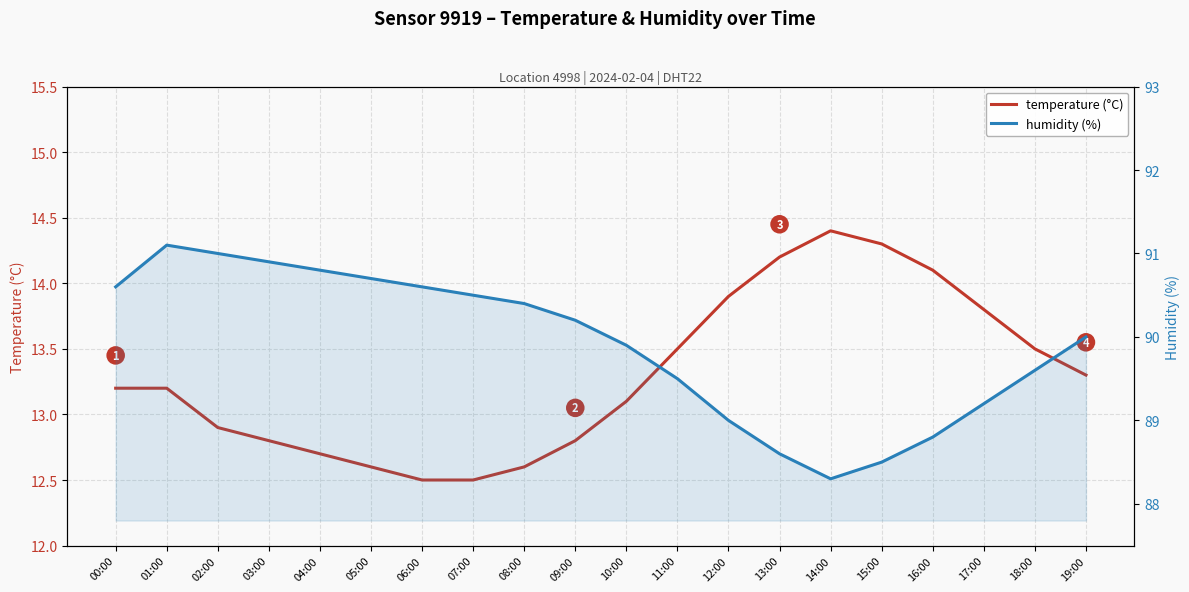

Between 15:00 and 07:00, which is larger?

15:00